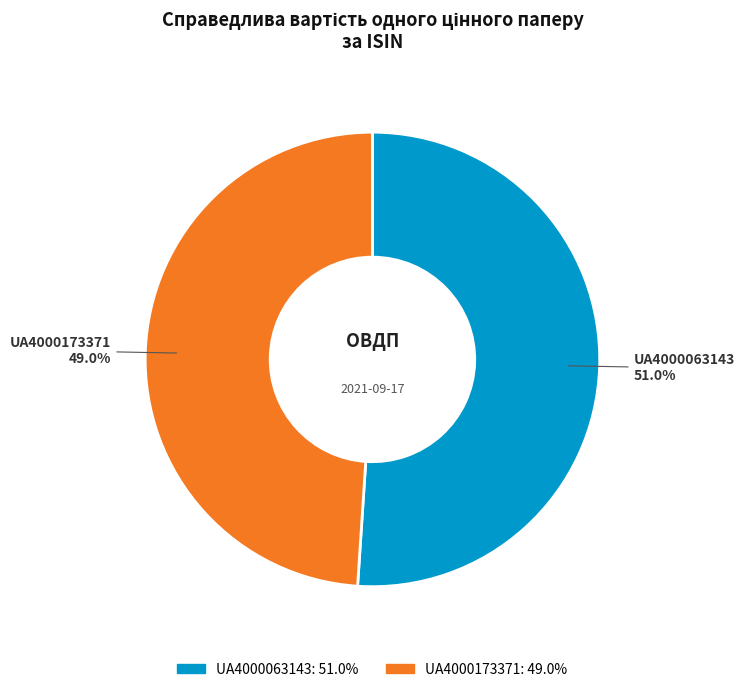

How much of the chart is everything except UA4000063143?

49.0%